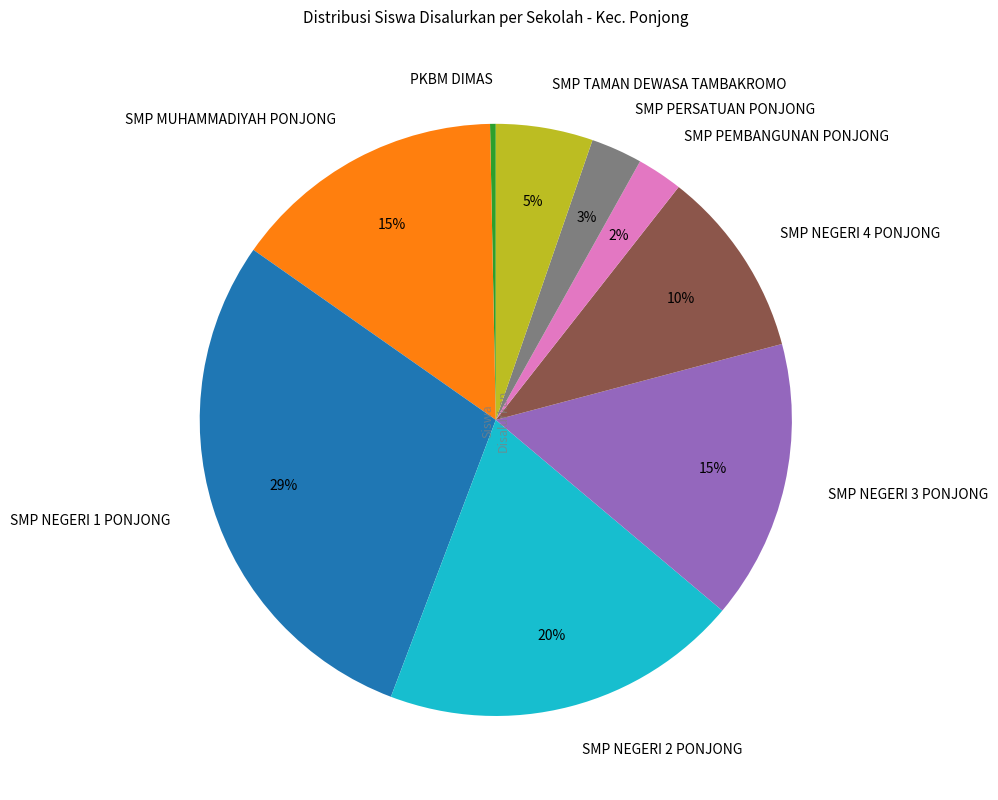

Approximately how many times larger is the value at SMP MUHAMMADIYAH PONJONG compared to SMP NEGERI 2 PONJONG?

0.8